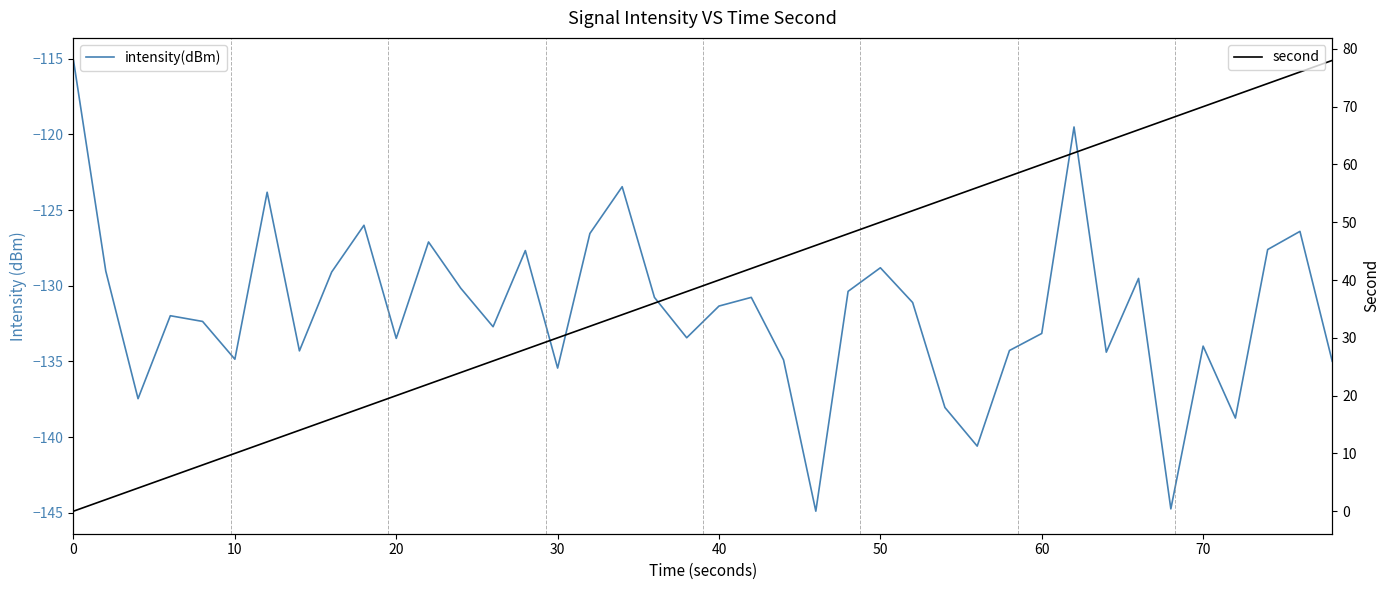

What are all the series names shown in the legend?

intensity(dBm), second